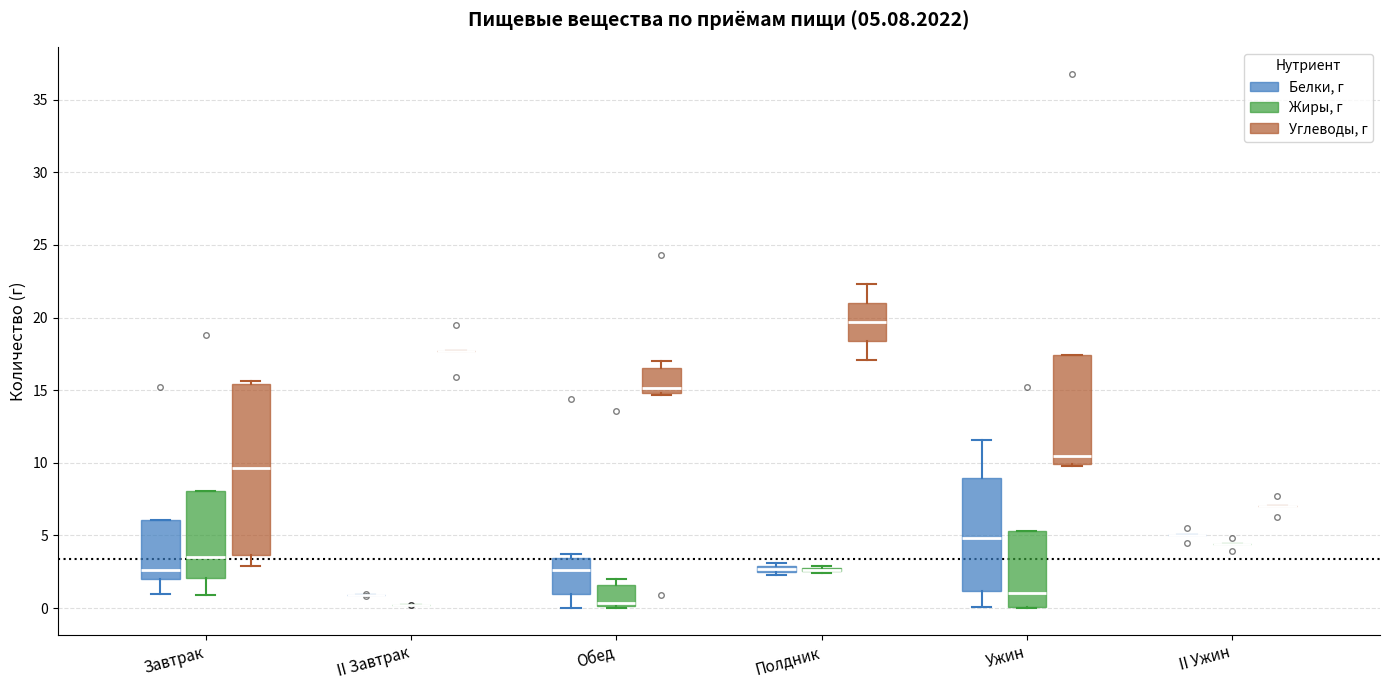

Comparing the boxes themselves (not the whiskers), which one is the tallest?

Завтрак (Углеводы, г)